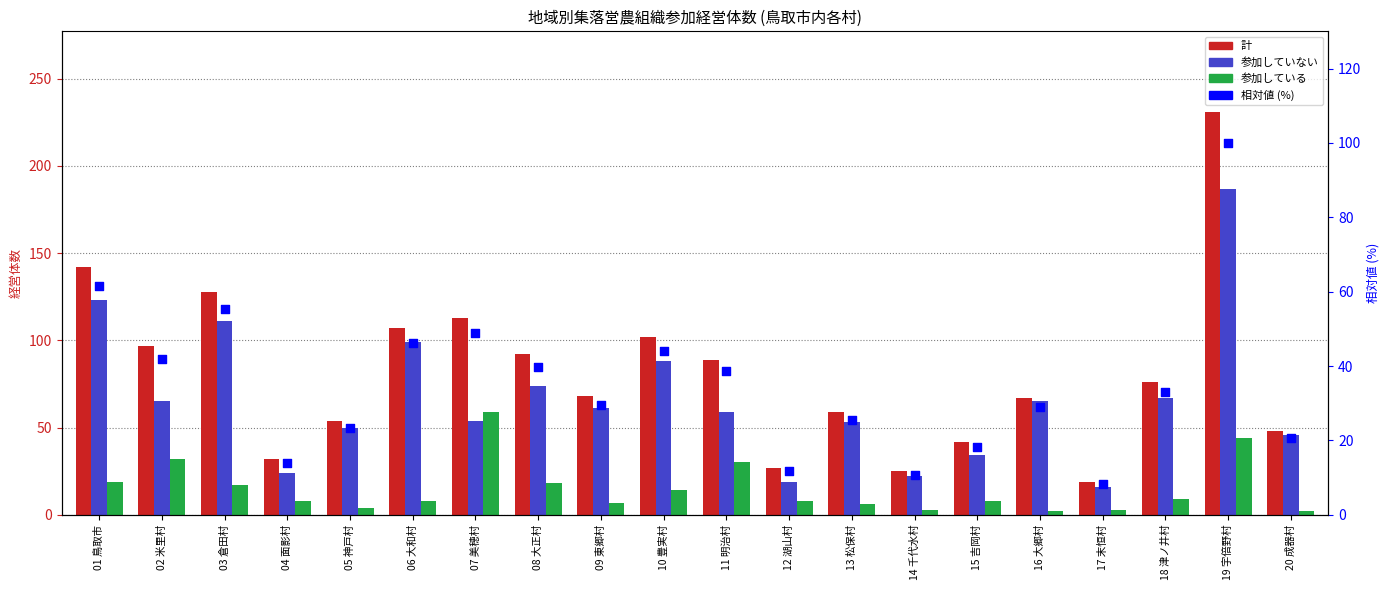

Which series has the largest total across all categories?

計